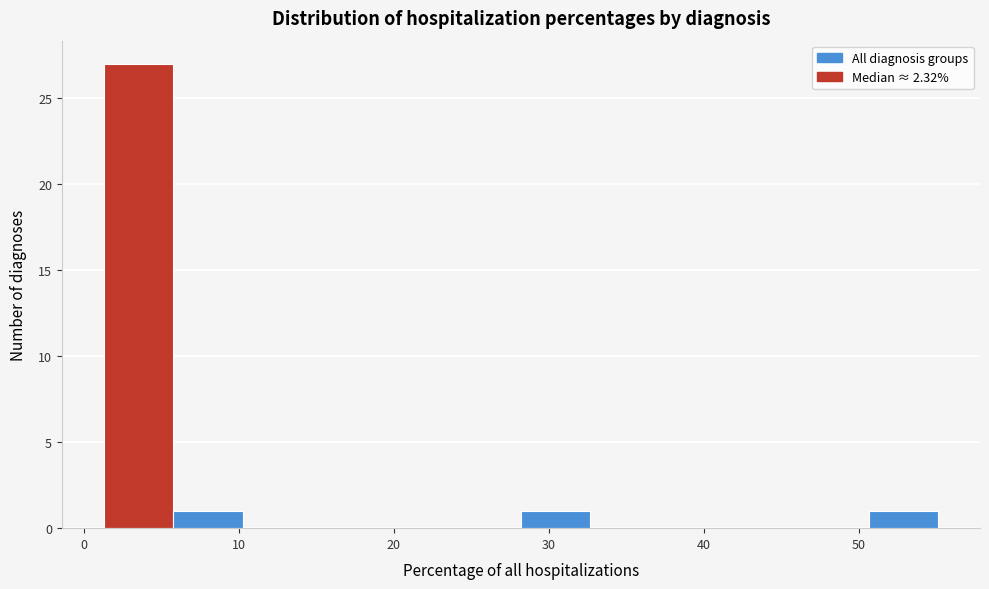

Reading left to right, transcribe this chart: for each bar, give the range it covers on the x-axis and its height. Neither the bar edges nor the heights are printed on the chart, so give them approximately, as read against the axes.

1 to 6: 27
6 to 10: 1
10 to 15: 0
15 to 19: 0
19 to 24: 0
24 to 28: 0
28 to 33: 1
33 to 37: 0
37 to 42: 0
42 to 46: 0
46 to 51: 0
51 to 55: 1